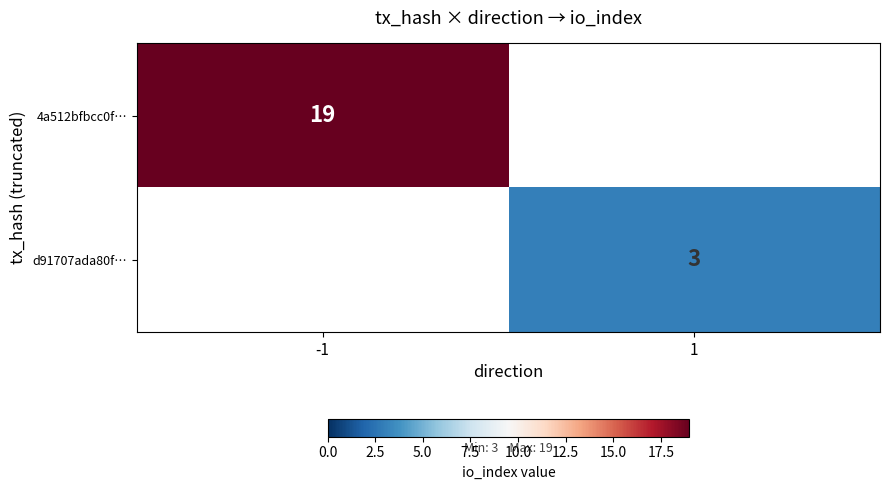

At which category does the chart reach its minimum across all series?

1